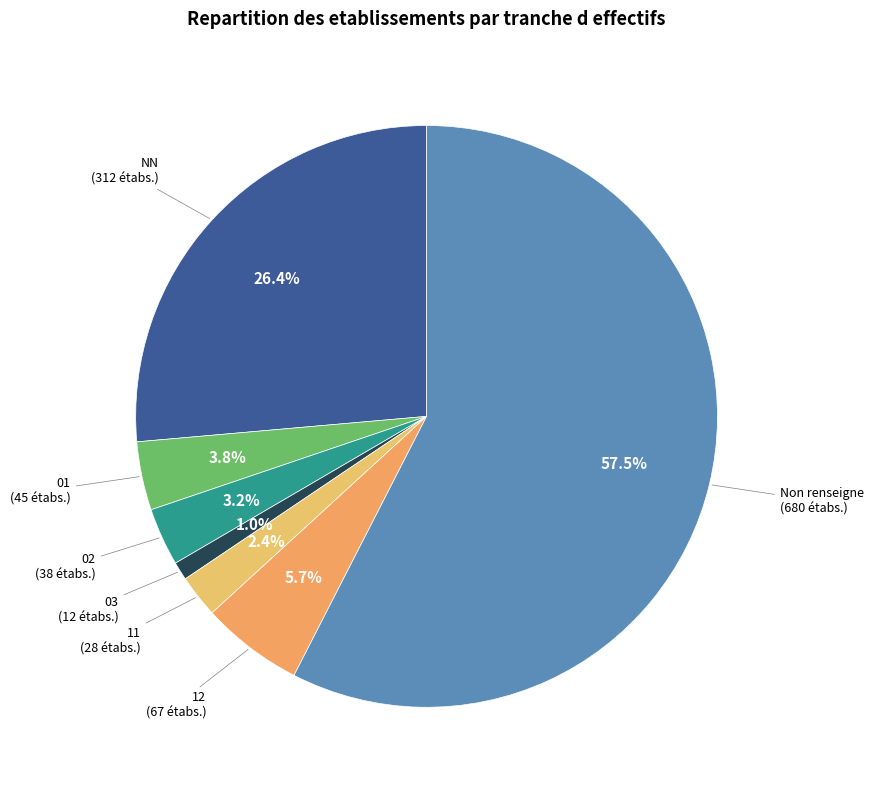

Count the number of slices in the pie.

7